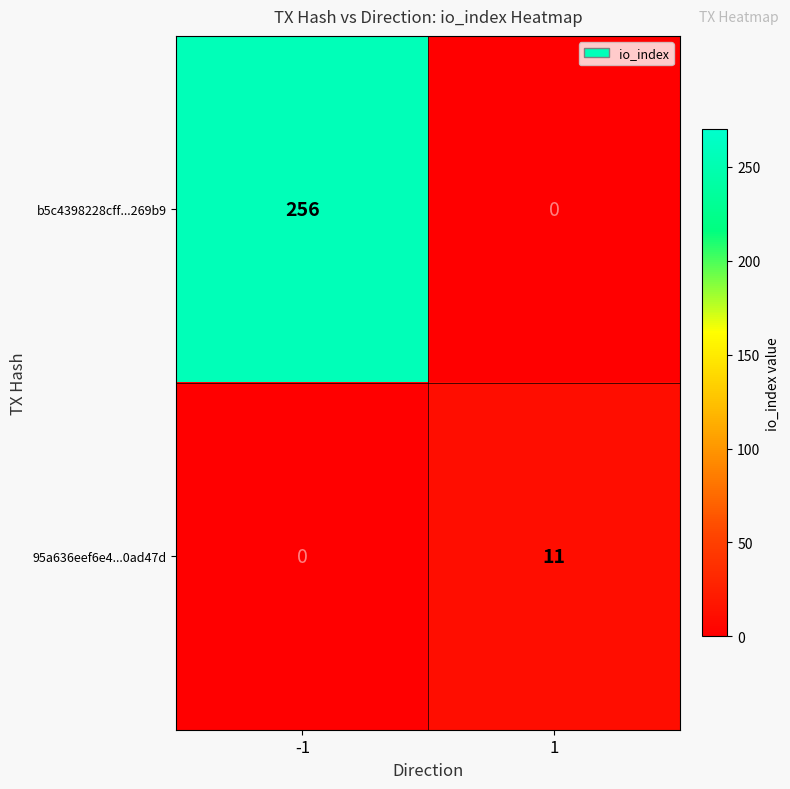

Rank the series by their average value, from highest to lowest.

b5c4398228cff...269b9, 95a636eef6e4...0ad47d